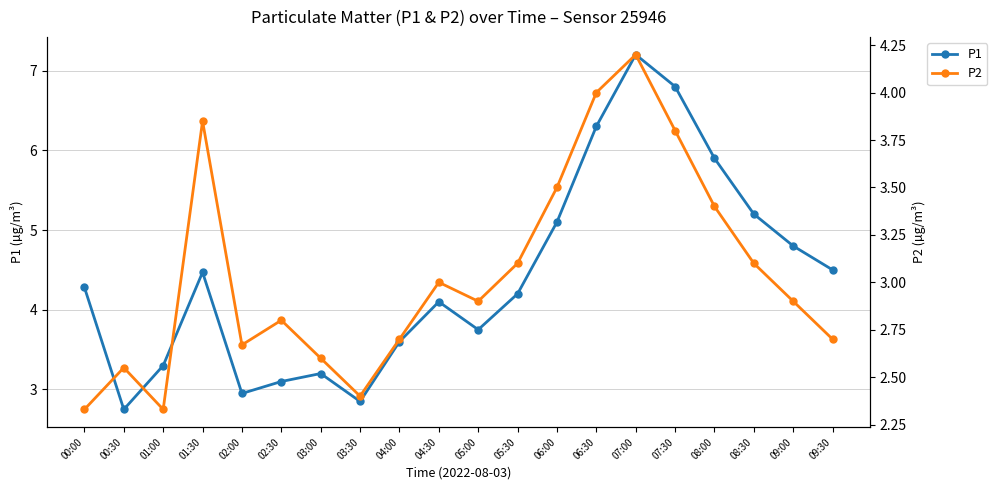

What is the smallest value displayed?

2.3